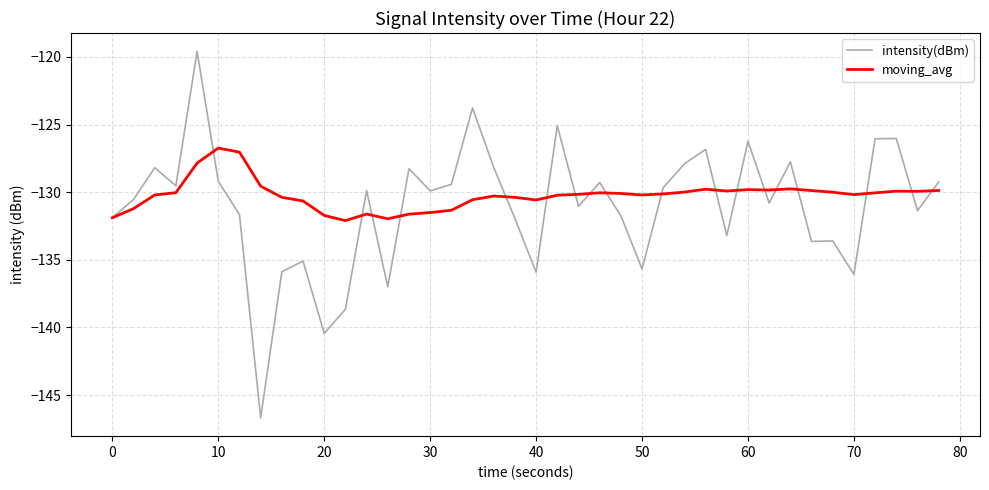

Rank the series by their maximum value, from highest to lowest.

intensity(dBm), moving_avg